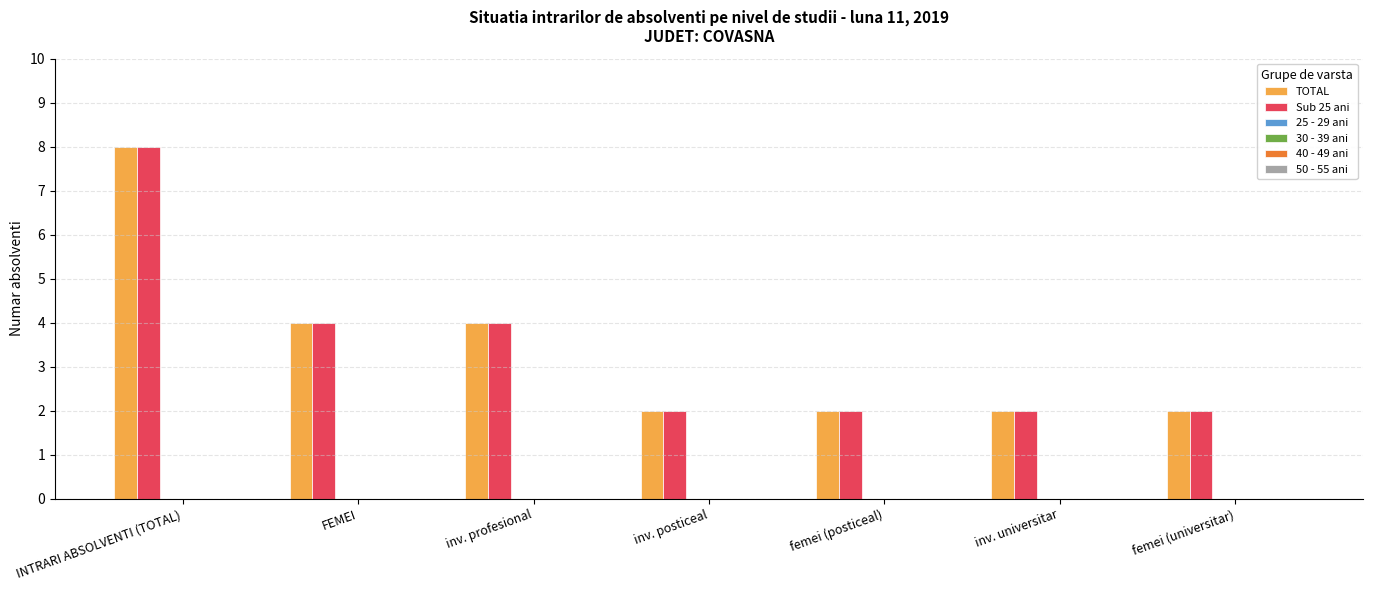

What is the greatest value displayed?

8